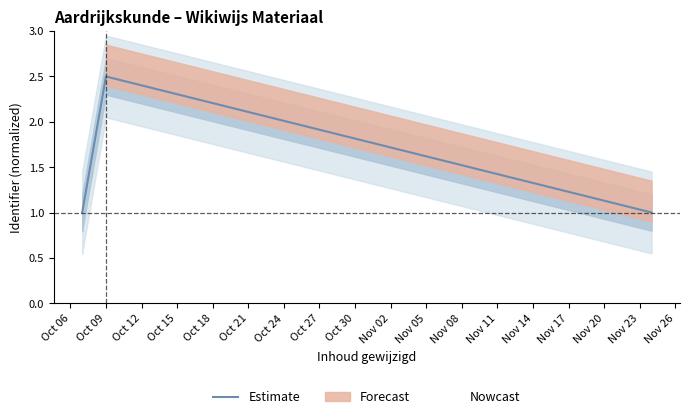

At which label is the value closest to 1?

Oct 06